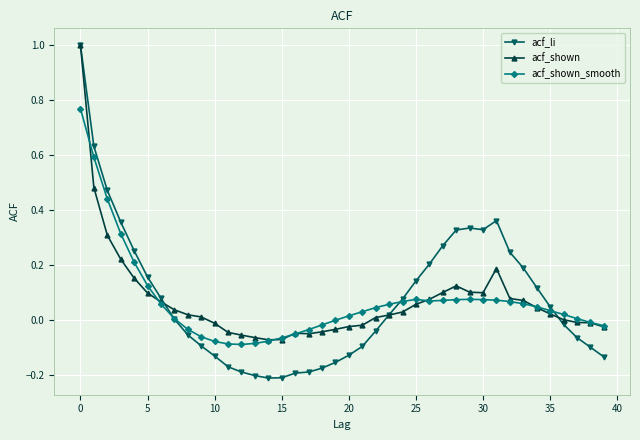

Which series has the widest spread of values?

acf_li